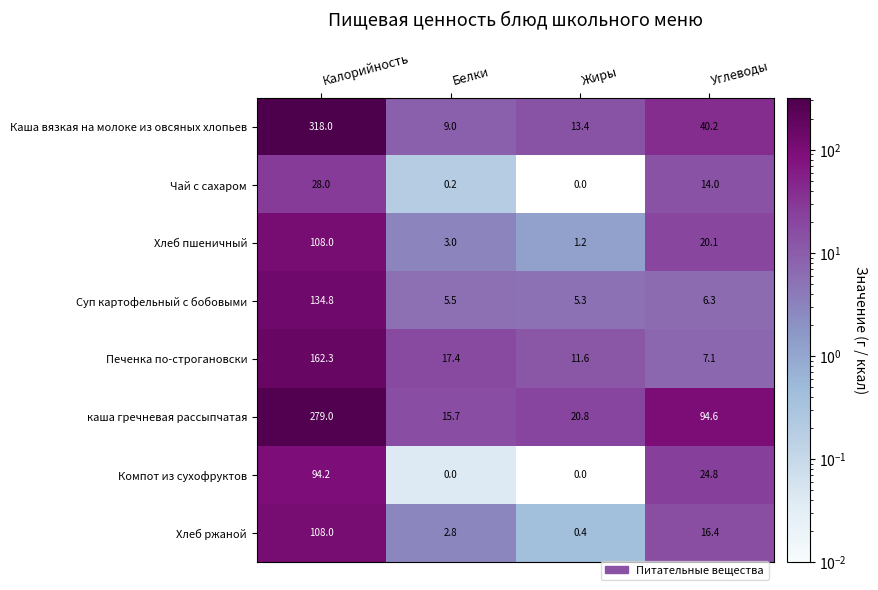

The value of Суп картофельный с бобовыми at Углеводы is 6.3. True or false?

True